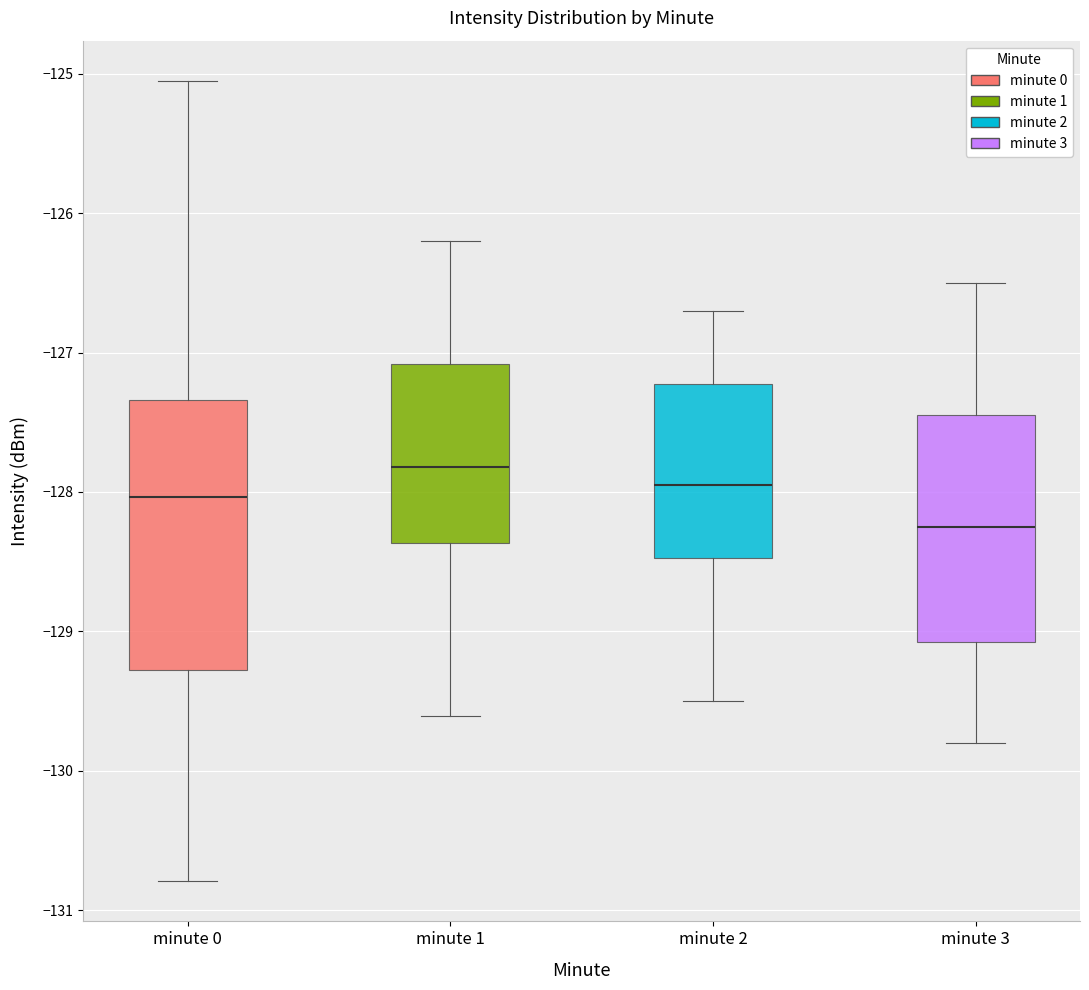

Which box is the tallest, from its lower edge to its upper edge?

minute 0